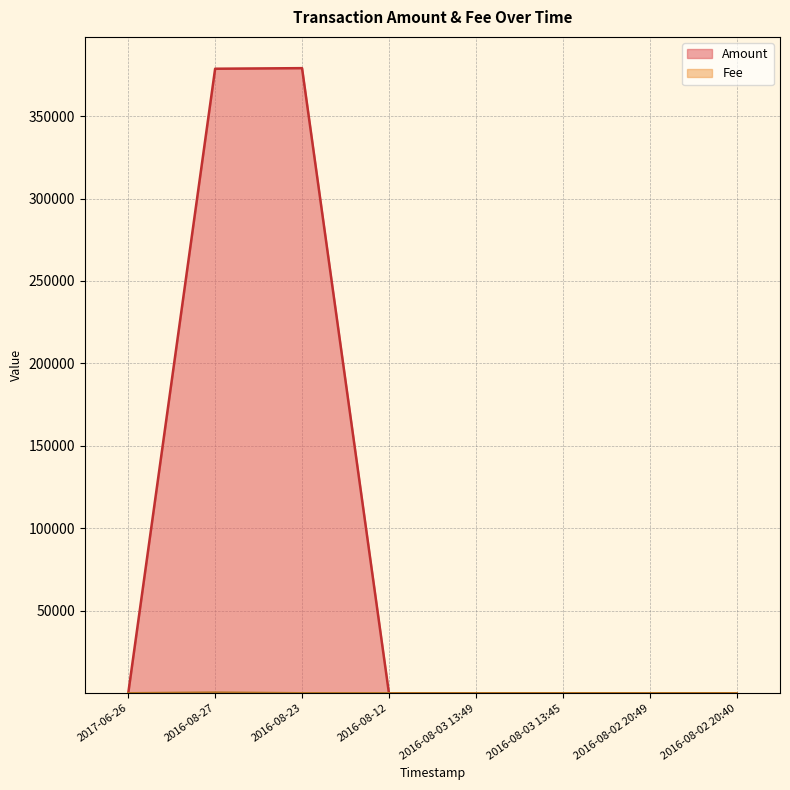

Is it true that Amount equals 1 at 2017-06-26?

False